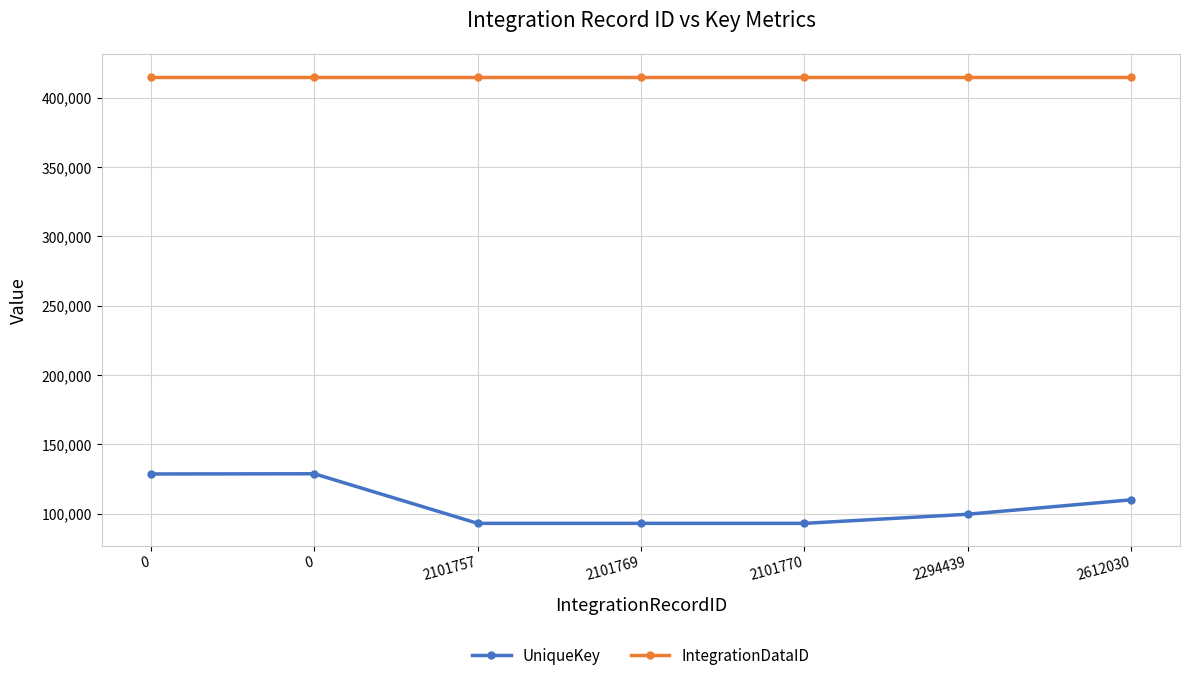

What is the total value across all series at 2101770?

508122